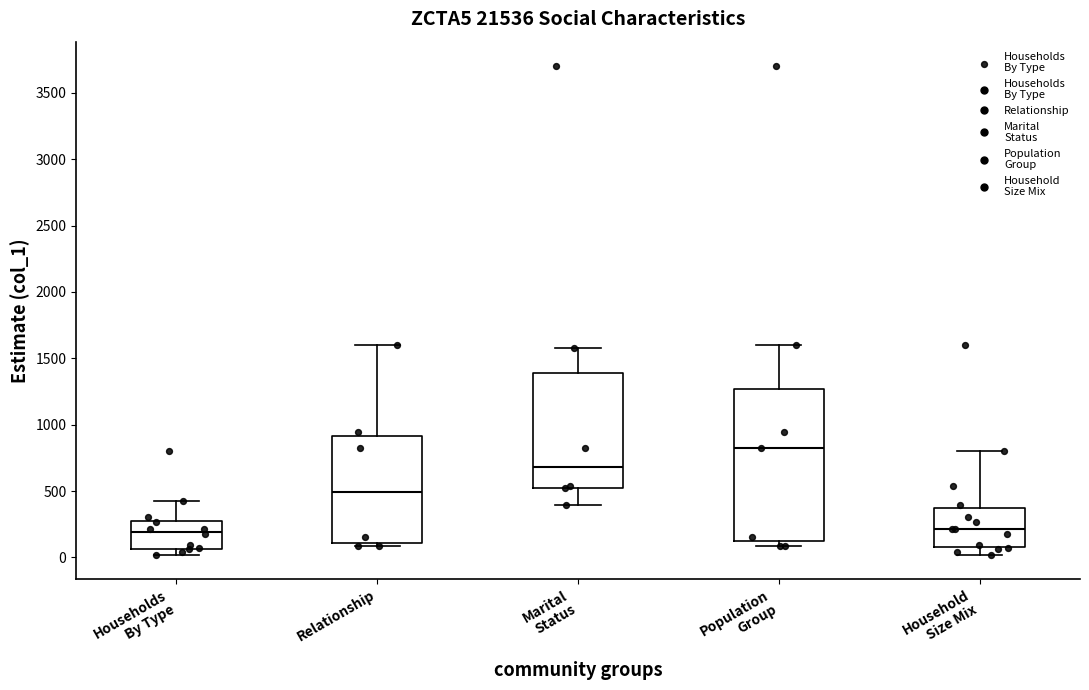

Reading left to right, read every box against the y-axis: the position of its median line, the range the box covers, and the ends of its whiskers. The values are not printed on the chart, so give them approximately, as read against the axis.

Households By Type: median 200, box 50 to 300, whiskers 0 to 450
Relationship: median 500, box 100 to 900, whiskers 100 (just below the box's lower edge) to 1600
Marital Status: median 700, box 550 to 1400, whiskers 400 to 1600
Population Group: median 850, box 100 to 1250, whiskers 100 (just below the box's lower edge) to 1600
Household Size Mix: median 200, box 100 to 350, whiskers 0 to 800